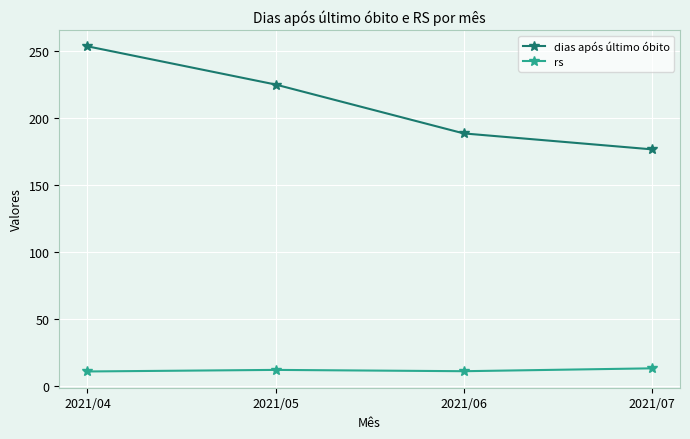

Rank the series at 2021/07 from lowest to highest value.

rs, dias após último óbito